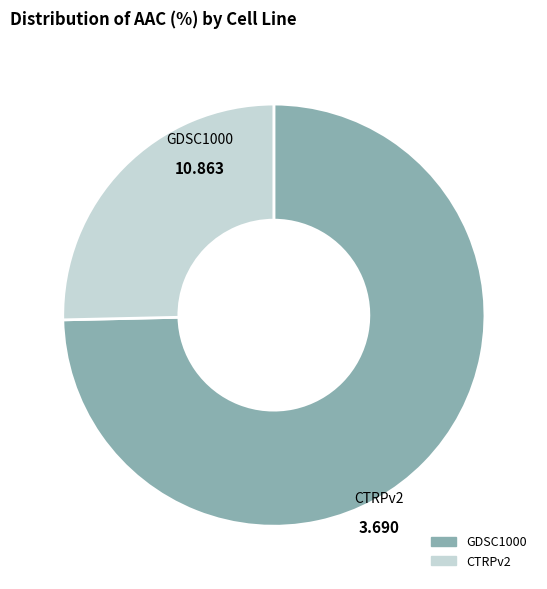

Which category has the smallest portion of the pie?

CTRPv2